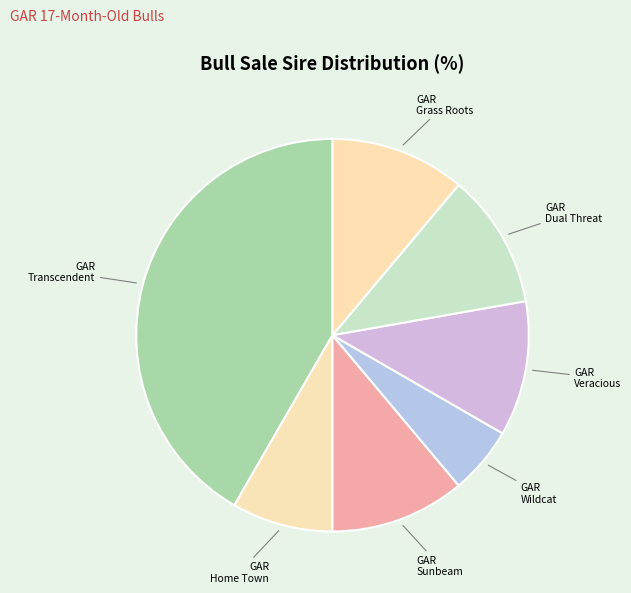

How many slices are in this pie chart?

7